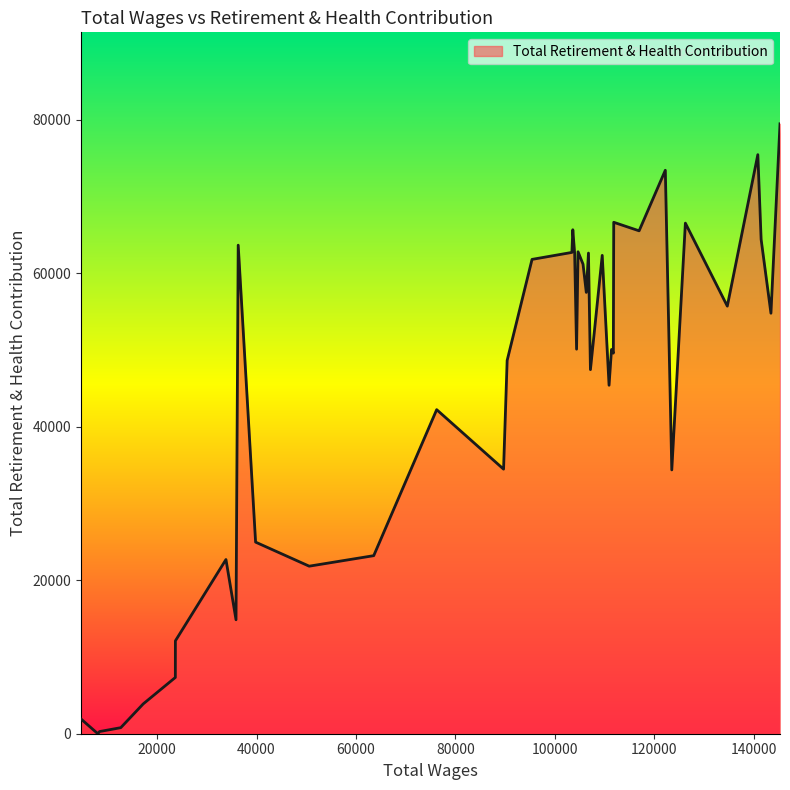

How many lines are shown in the chart?

1